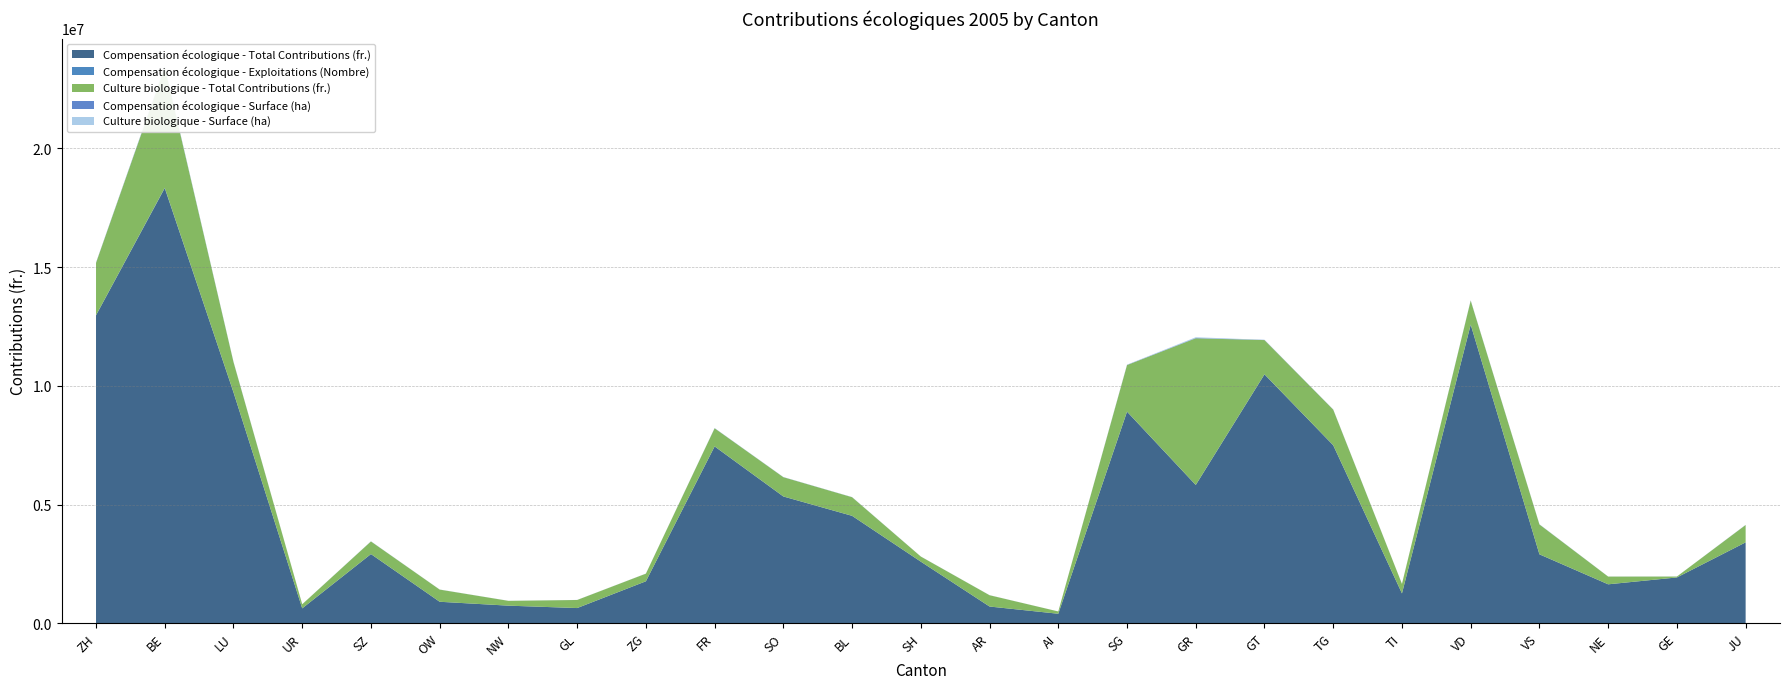

Reading left to right, transcribe all the data shown in this chart.

Compensation écologique - Total Contributions (fr.): 12969025	18327960	9725538	625370	2912042	903041	739373	638355	1766033	7446394	5338335	4522985	2592768	702496	398020	8910291	5822571	10483028	7495104	1255347	12576053	2901391	1638320	1927613	3405835
Compensation écologique - Exploitations (Nombre): 3565	12109	5014	645	1628	696	487	398	554	3068	1398	936	557	696	478	4231	2630	3038	2585	821	3707	2121	699	303	1039
Culture biologique - Total Contributions (fr.): 2204603	5076615	1271204	171847	530105	512528	202360	339443	320969	761076	811099	783129	214098	475979	96136	1958913	6176743	1440372	1498340	398643	1008897	1255272	324479	37740	730133
Compensation écologique - Surface (ha): 9155	18645	8619	1210	3286	1092	937	1041	1635	6612	4254	3434	1710	860	554	8246	14151	7645	5254	1642	9684	4962	1816	1148	3170
Culture biologique - Surface (ha): 7009	20846	4946	859	2637	2552	1000	1709	1466	2223	3111	2890	500	2385	483	9025	30190	4017	4066	1663	2880	4508	1293	59	3072